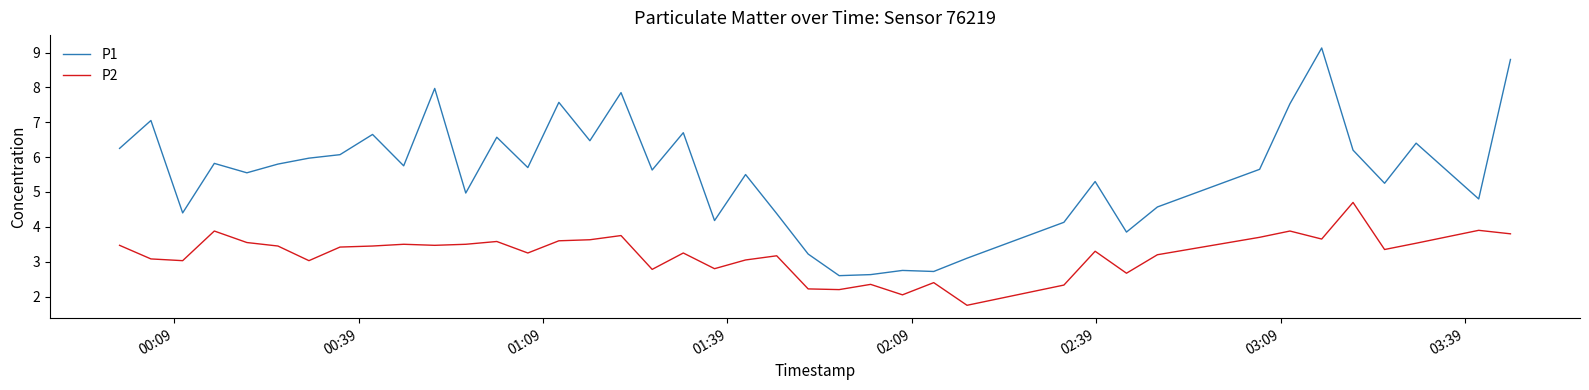

What is the sum of all P2 values?

128.7